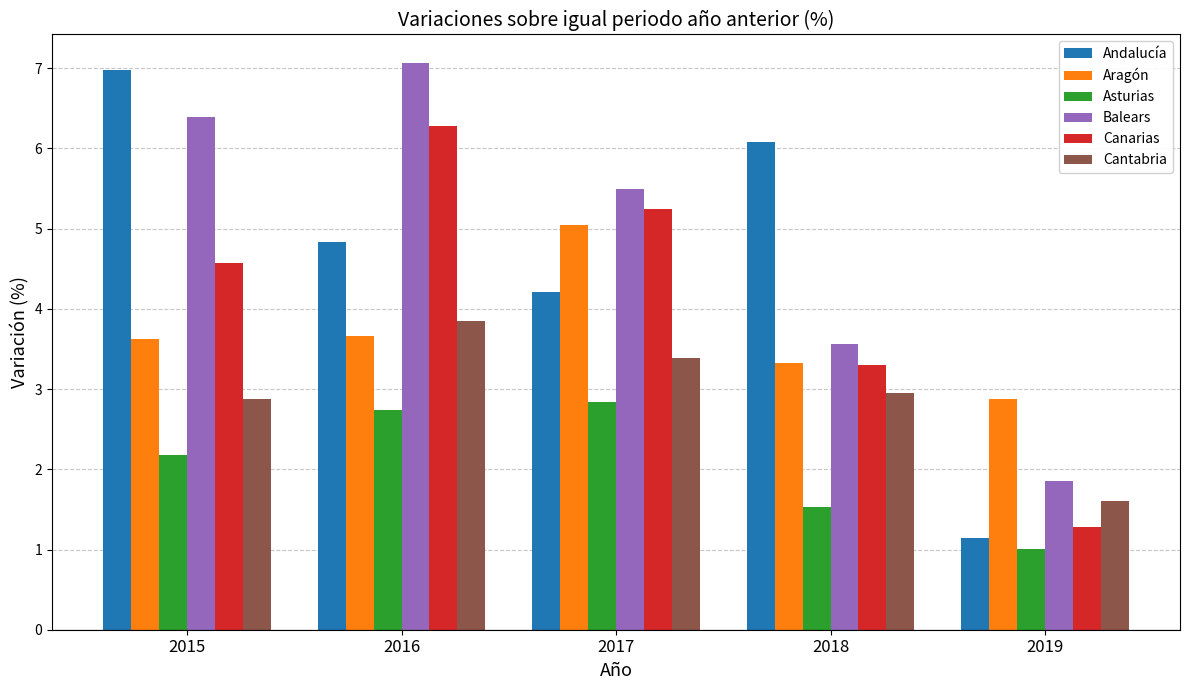

What is the maximum value shown in the chart?

7.1